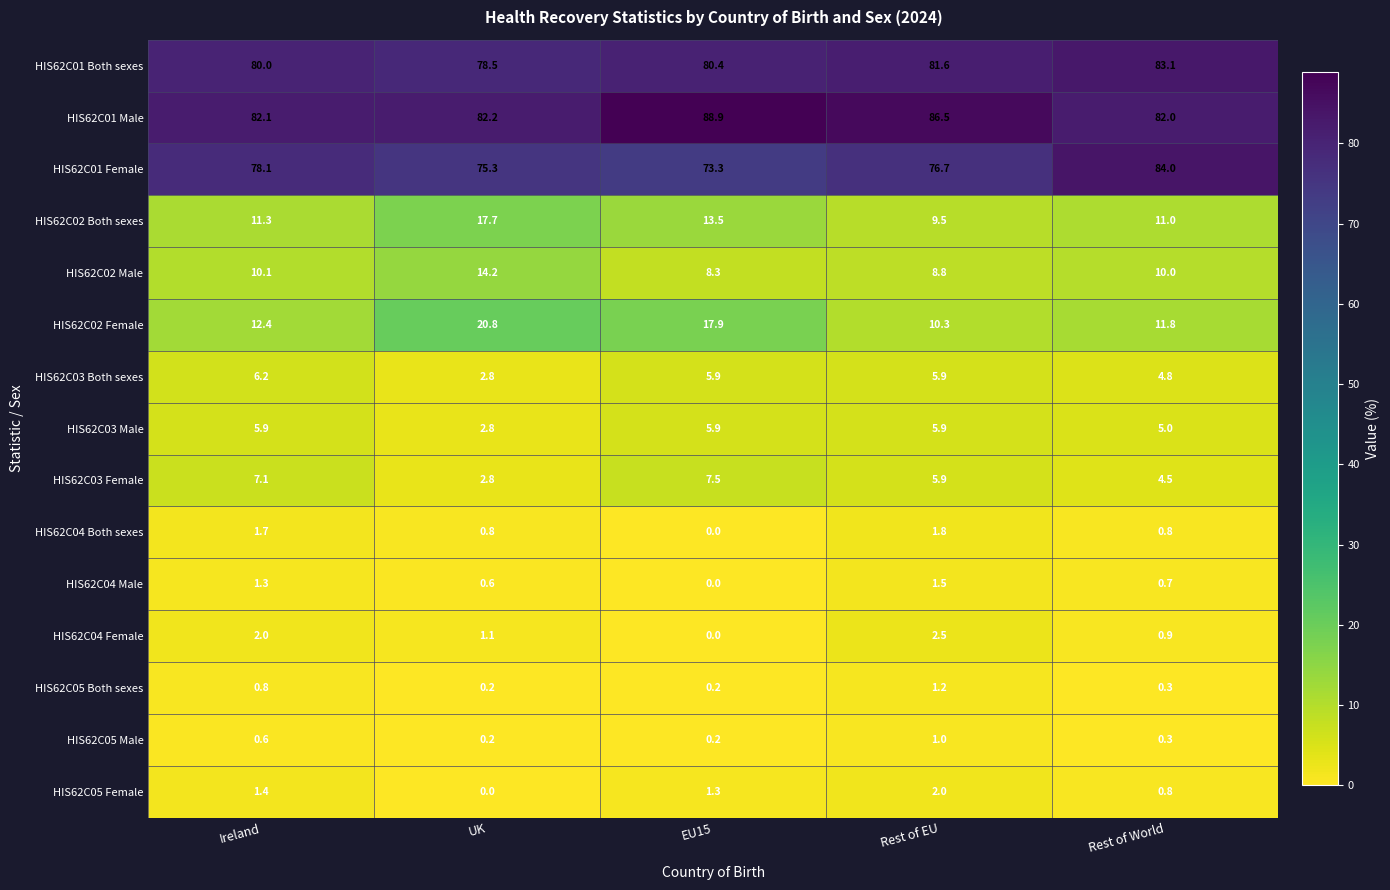

Is it true that HIS62C01 Male equals 39.9 at EU15?

False